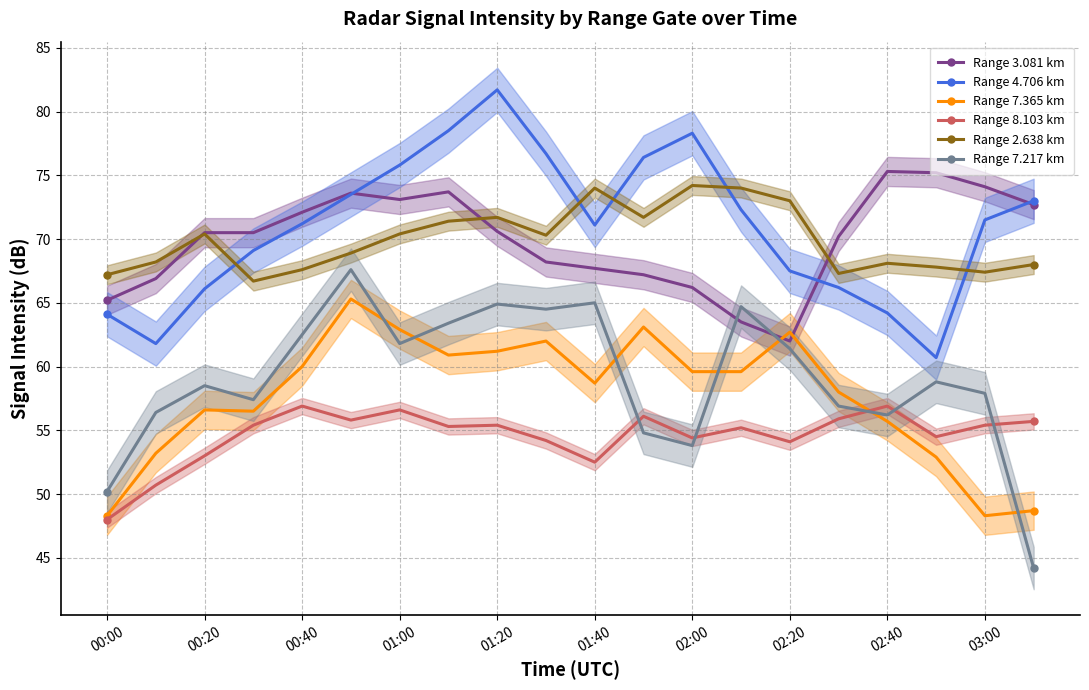

True or false: Range 8.103 km and Range 2.638 km cross at least once.

False